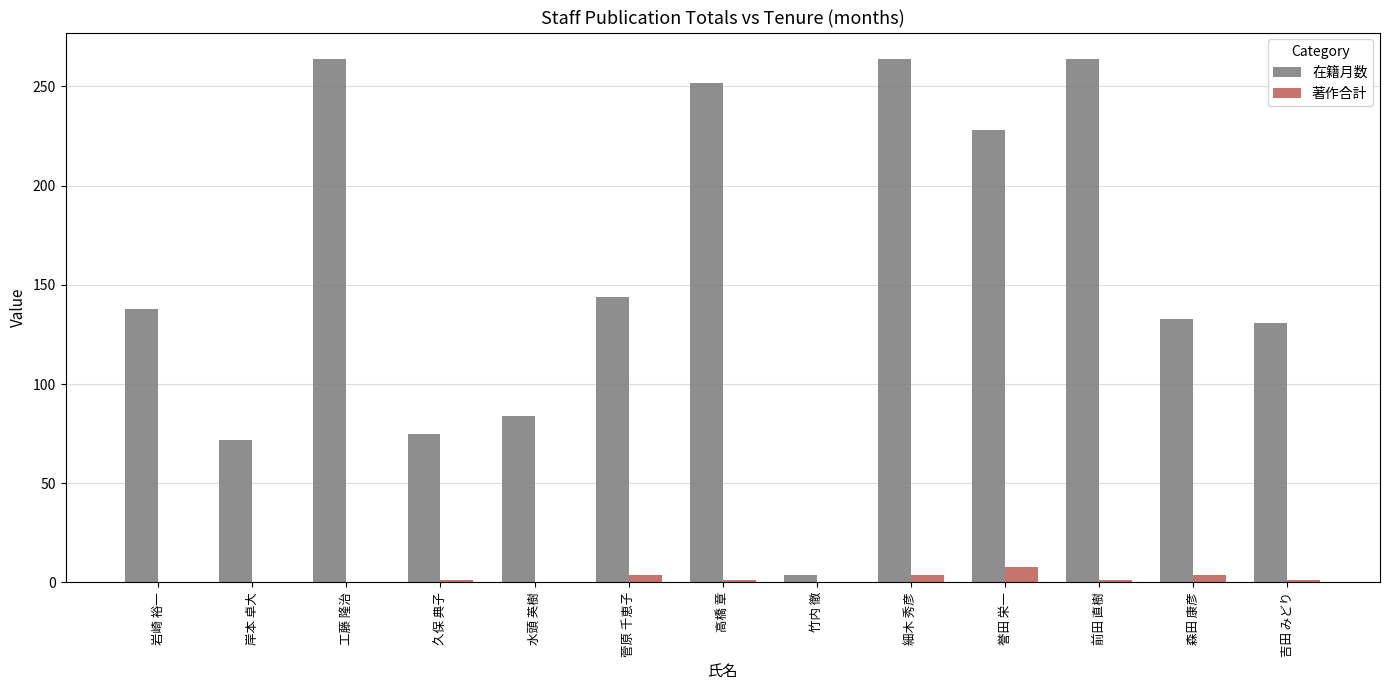

The 在籍月数 series shows 233 at 岩崎 裕一. True or false?

False